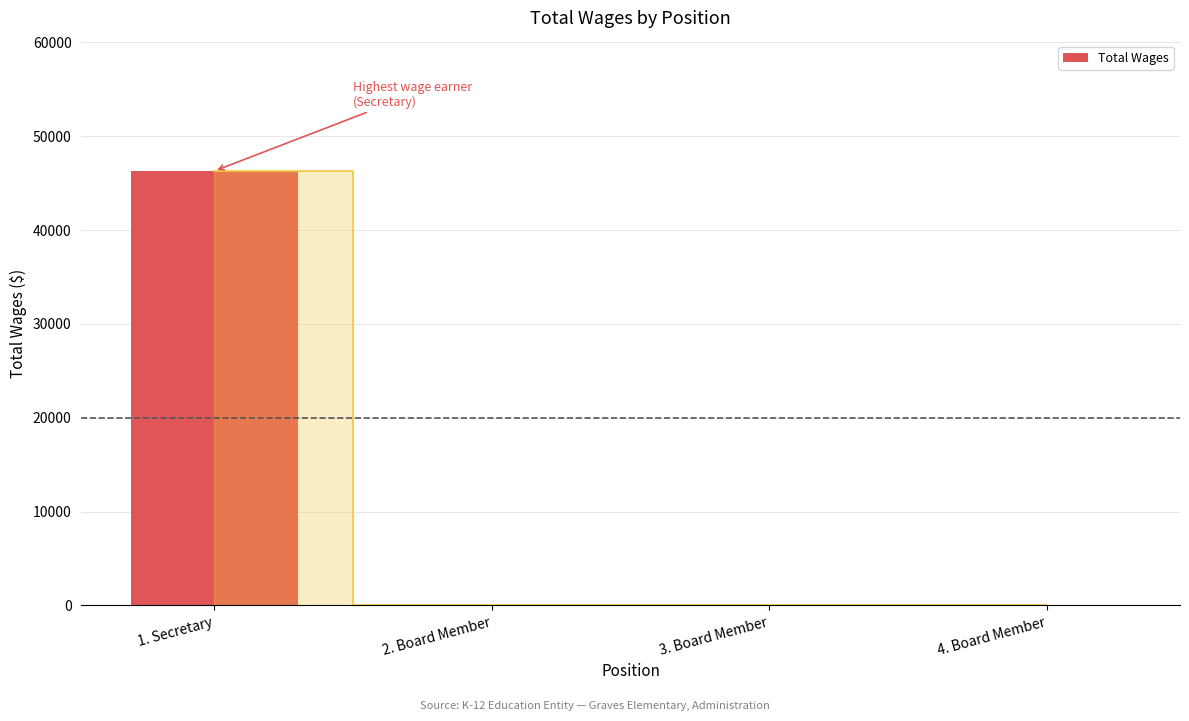

True or false: the data shows 0 at 4. Board Member.

True